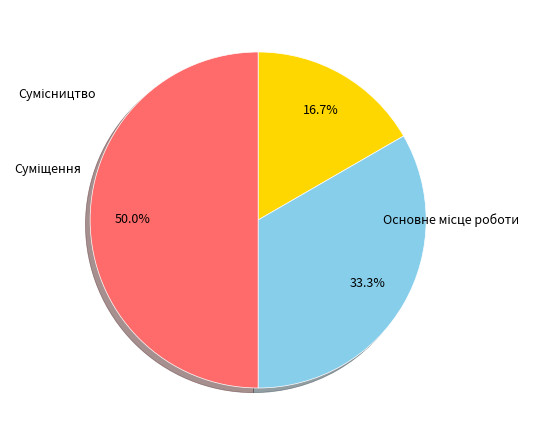

Which slice is the largest?

Сумісництво